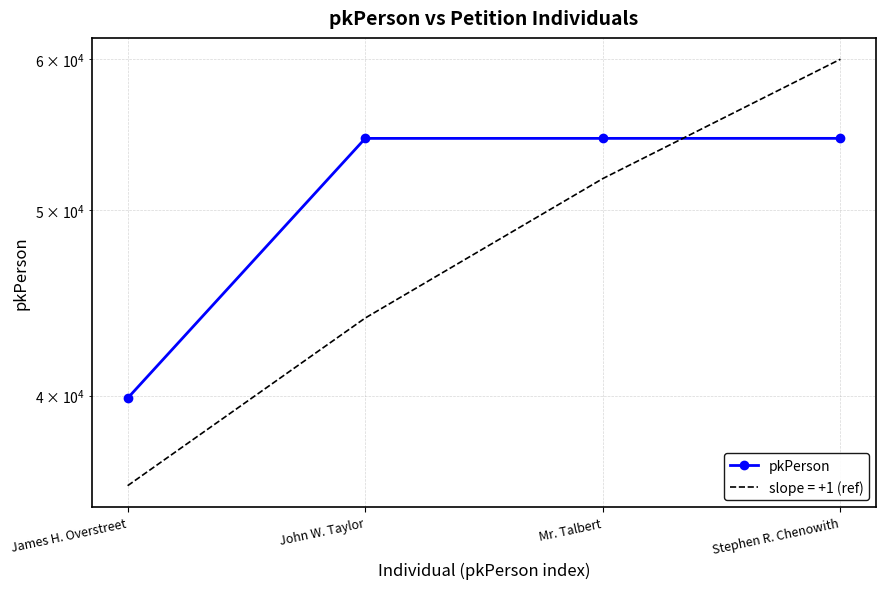

Which has a higher value, John W. Taylor or Mr. Talbert?

Mr. Talbert